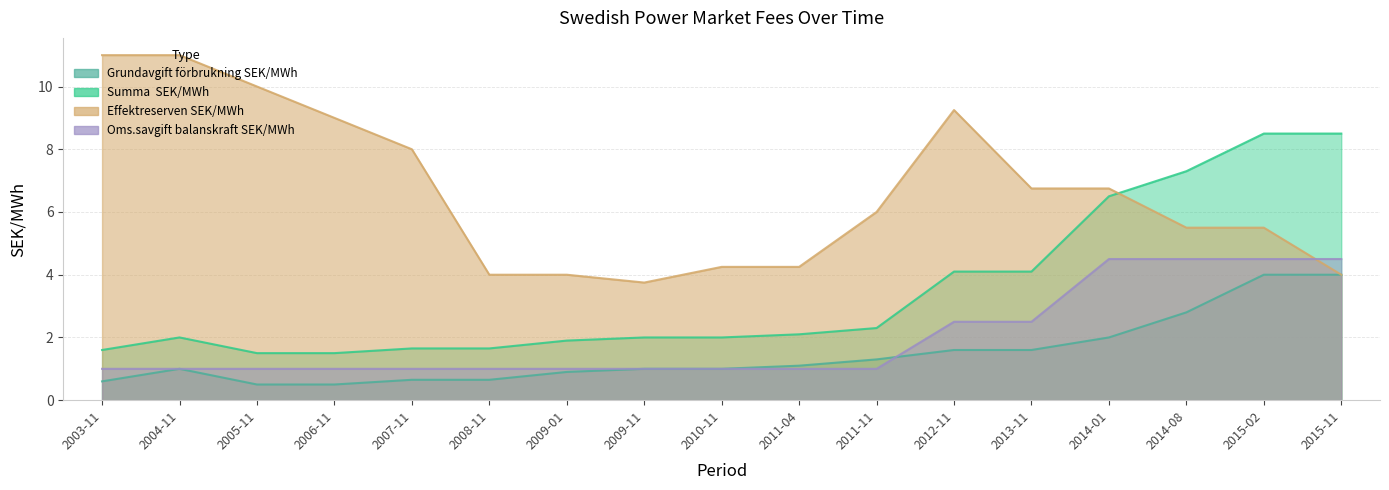

Is it true that Effektreserven SEK/MWh equals 4.2 at 2010-11?

True